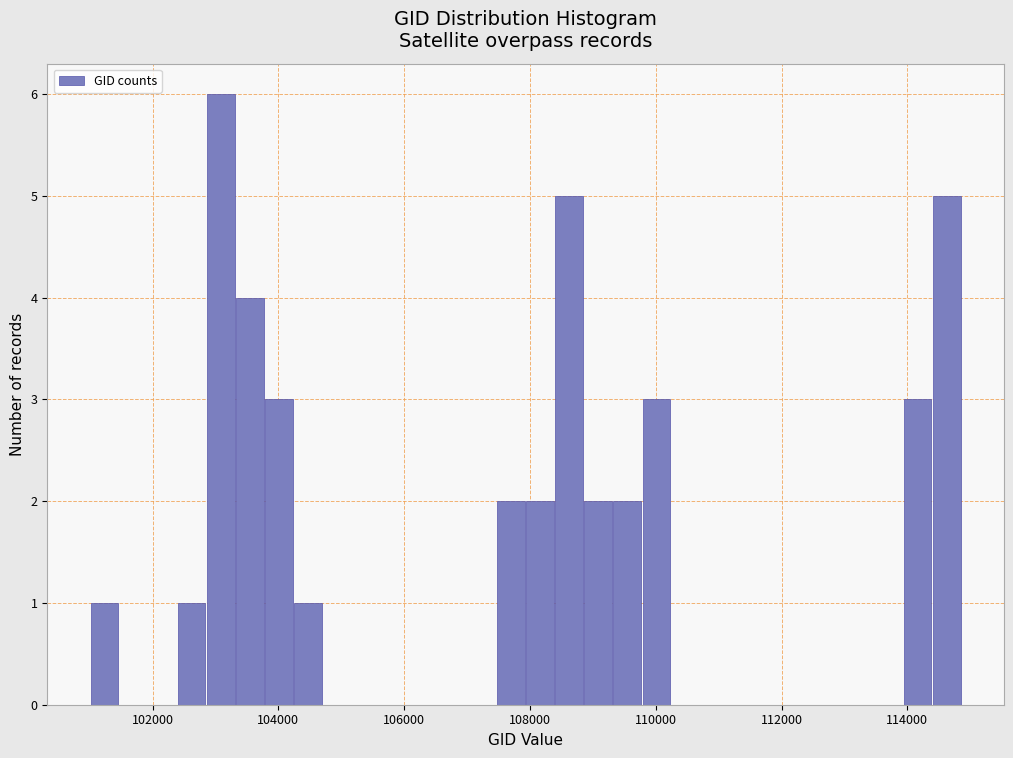

Around what value on the x-axis is the tallest bar? Give the approximate position of its centre, as read against the axis.

103000